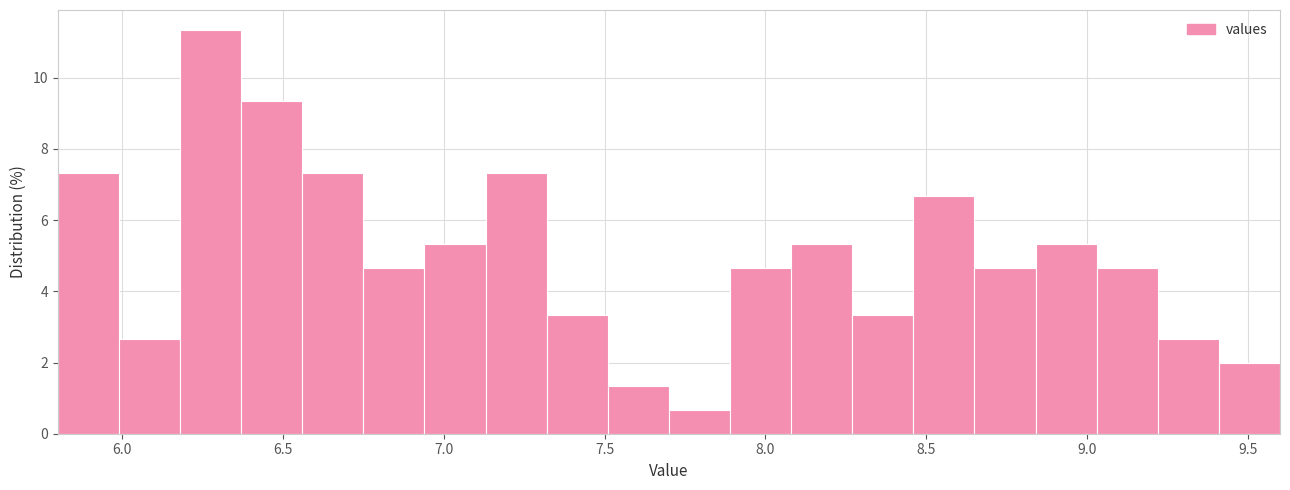

Around what value on the x-axis is the tallest bar? Give the approximate position of its centre, as read against the axis.

6.30